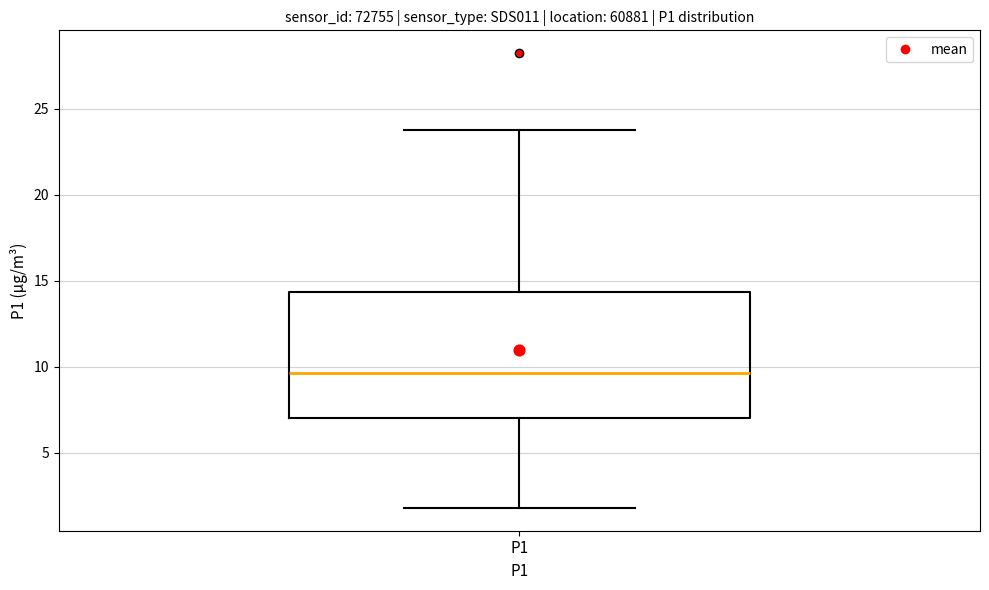

Read this box plot against the y-axis: the position of the median line, the range covered by the box, and the ends of both whiskers. The values are not printed on the chart, so give them approximately, as read against the axis.

median 9.5, box 7.0 to 14.5, whiskers 2.0 to 24.0